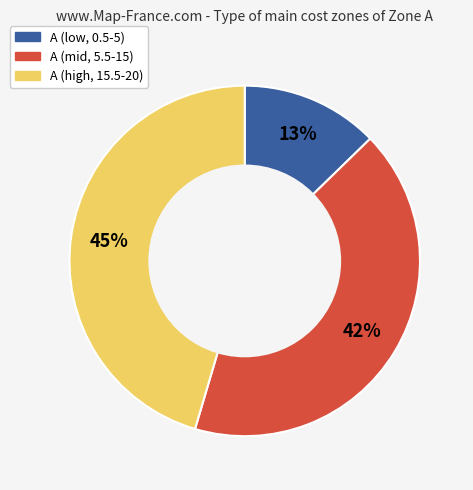

To the nearest percent, what percentage of the pie is A (high, 15.5-20)?

45%